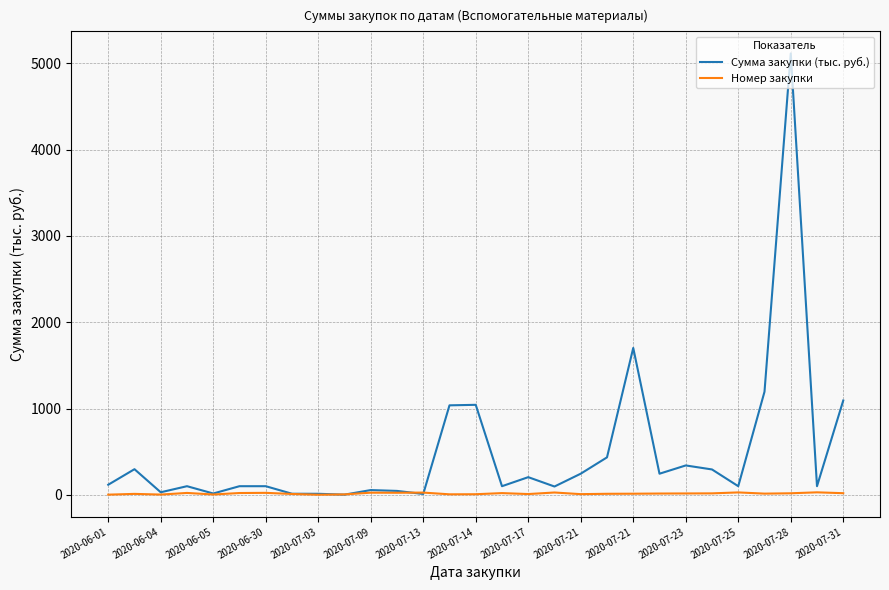

Which series has the largest range (max minus min)?

Сумма закупки (тыс. руб.)